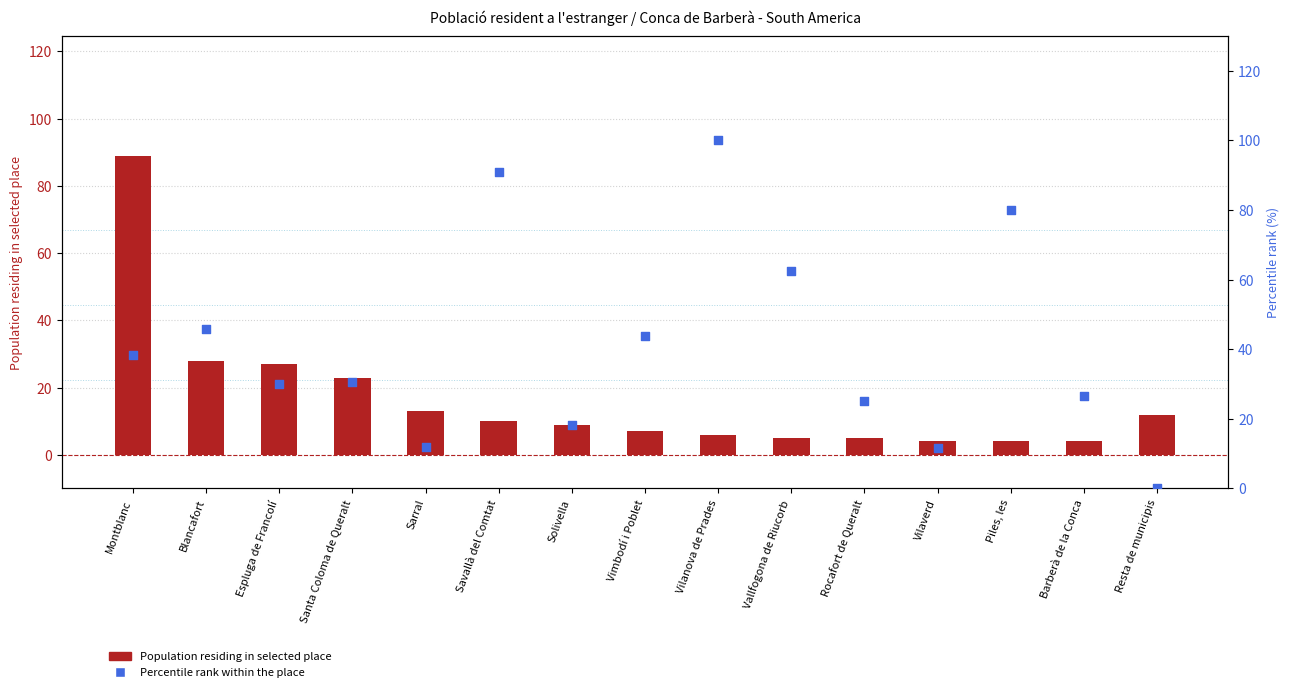

Which series reaches the maximum Y coordinate?

Percentile rank within the place